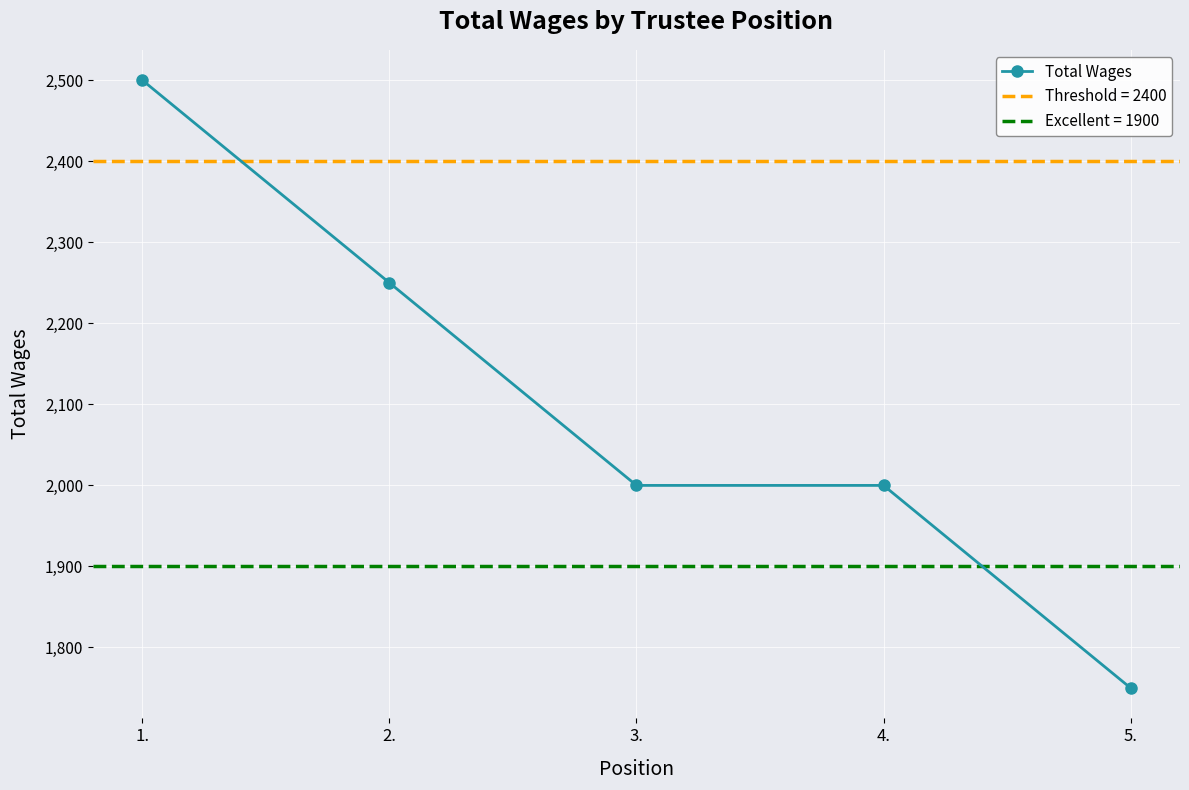

Which category has the highest value across all series?

1.